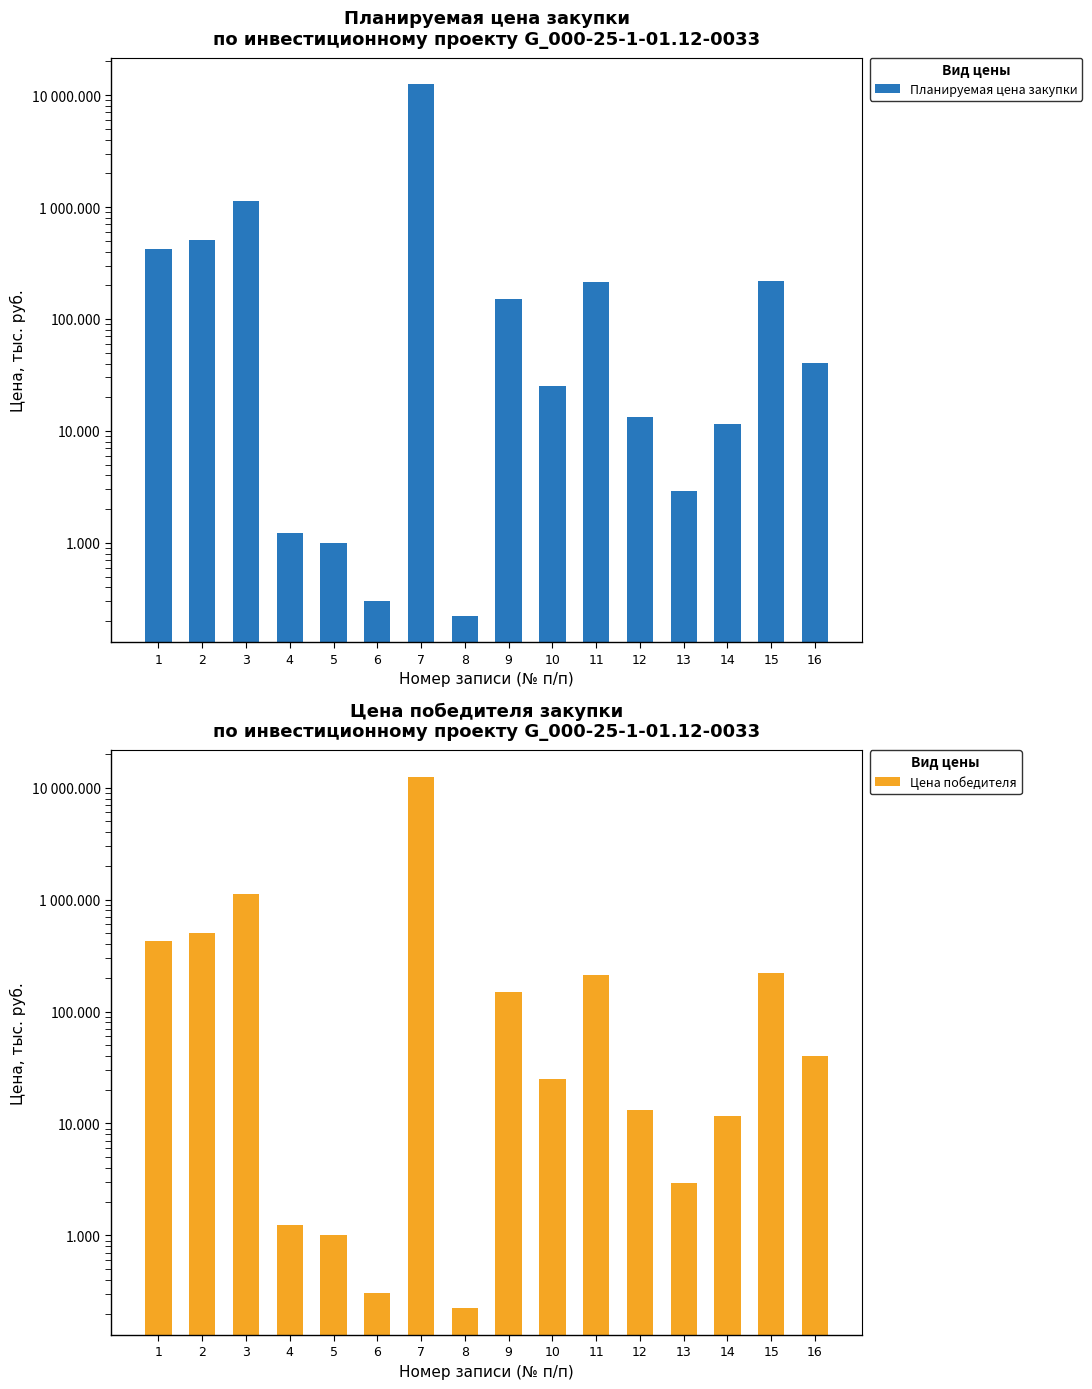

Reading right to left, list all the values displayed in this chart.

Планируемая цена закупки: 16=40.3	15=219.0	14=11.5	13=2.9	12=13.3	11=213.1	10=25.0	9=150.9	8=0.2	7=12489.3	6=0.3	5=1.0	4=1.2	3=1128.4	2=506.0	1=422.5
Цена победителя: 16=40.3	15=219.0	14=11.5	13=2.9	12=13.3	11=213.1	10=25.0	9=150.9	8=0.2	7=12489.3	6=0.3	5=1.0	4=1.2	3=1128.4	2=506.0	1=422.5